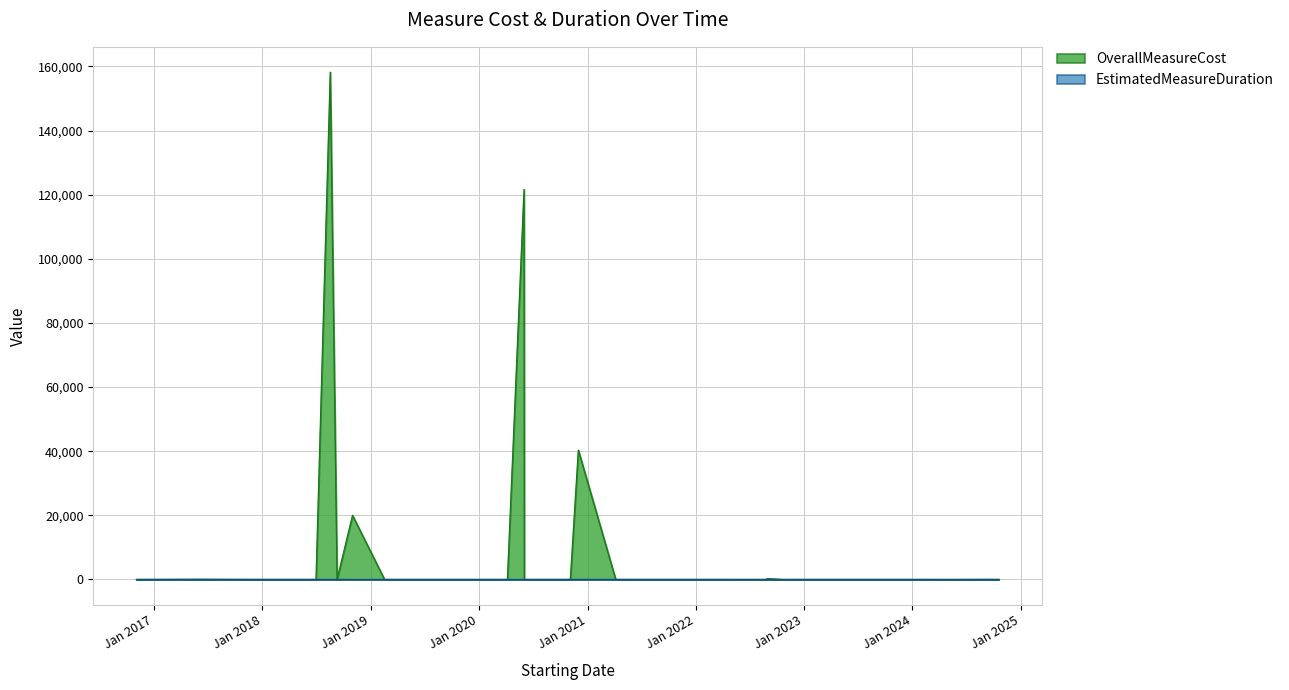

What is the maximum value for EstimatedMeasureDuration?

60.0